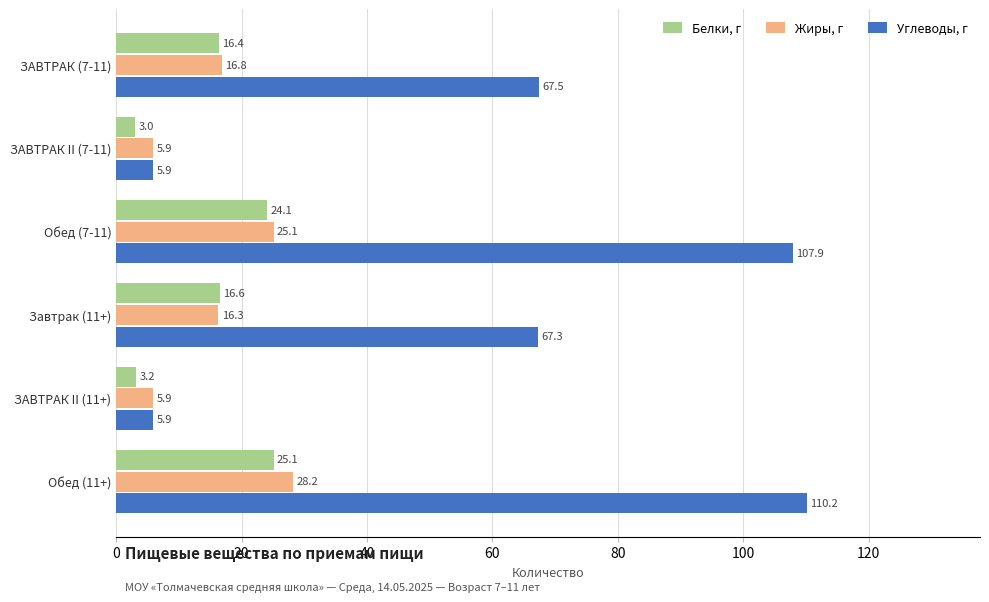

Where is Белки, г nearest to the value 14?

ЗАВТРАК (7-11)